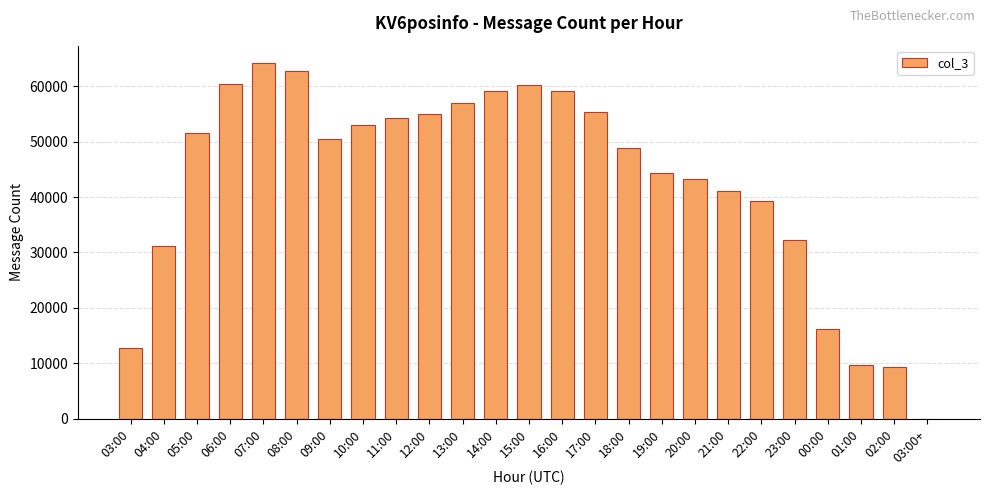

True or false: the data shows 39272 at 22:00.

True